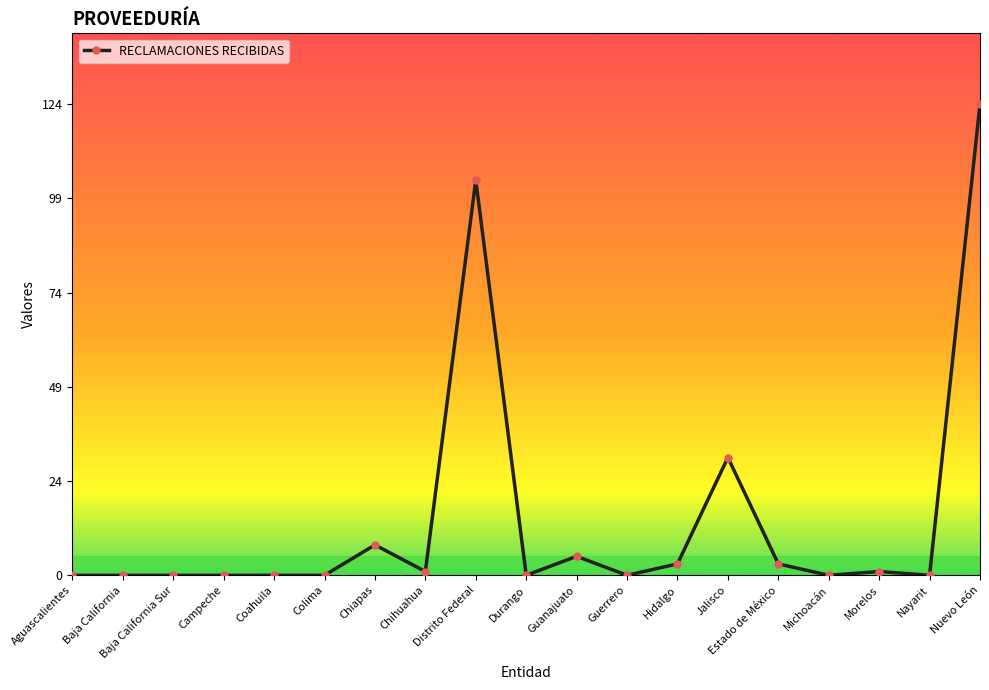

Between Campeche and Jalisco, which is larger?

Jalisco